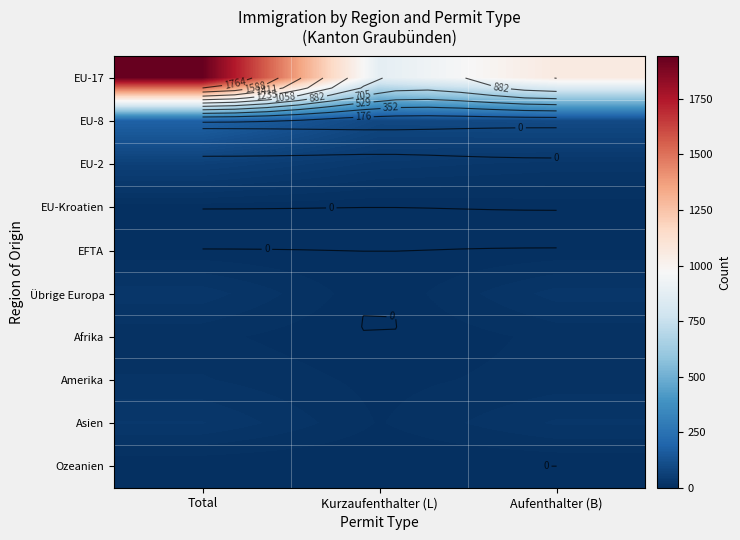

Which category has the highest value in the EU-17 series?

Total